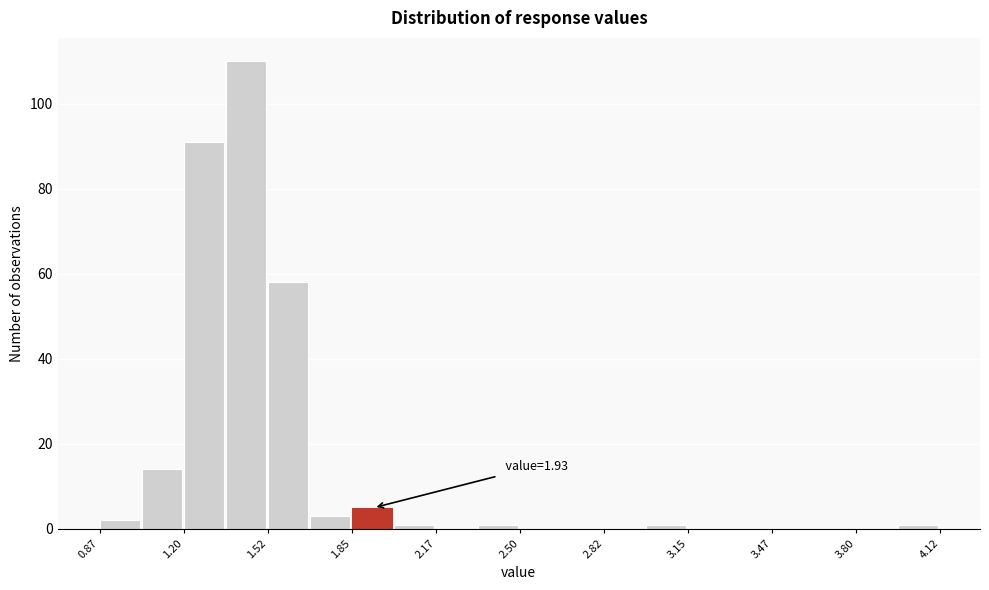

Around what value on the x-axis is the tallest bar? Give the approximate position of its centre, as read against the axis.

1.45